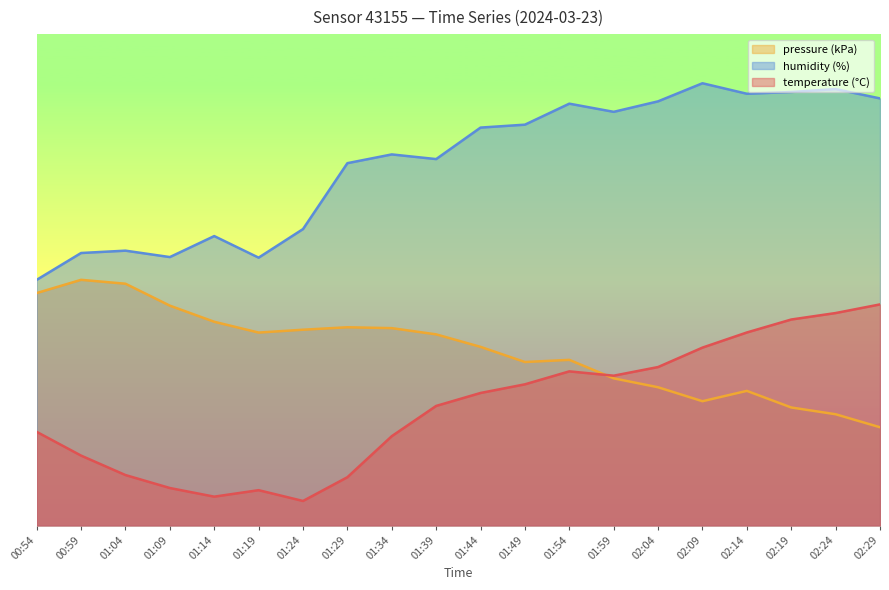

How many categories are shown in the chart?

20